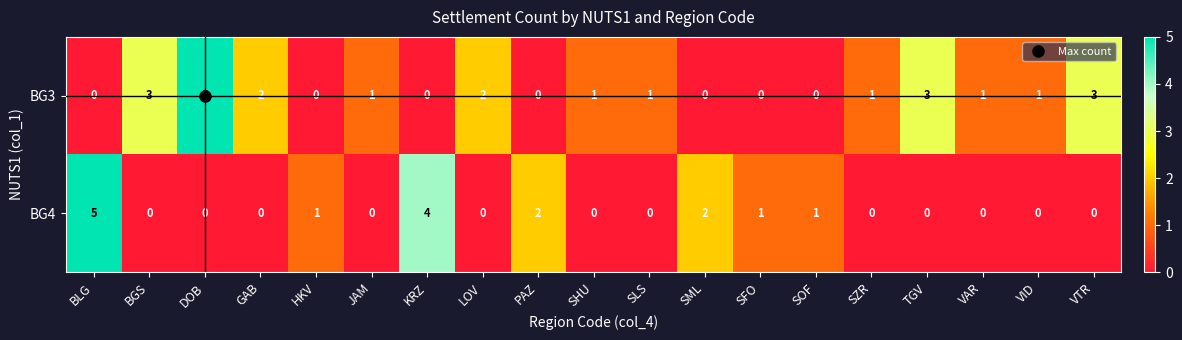

The value of BG3 at DOB is 5. True or false?

True